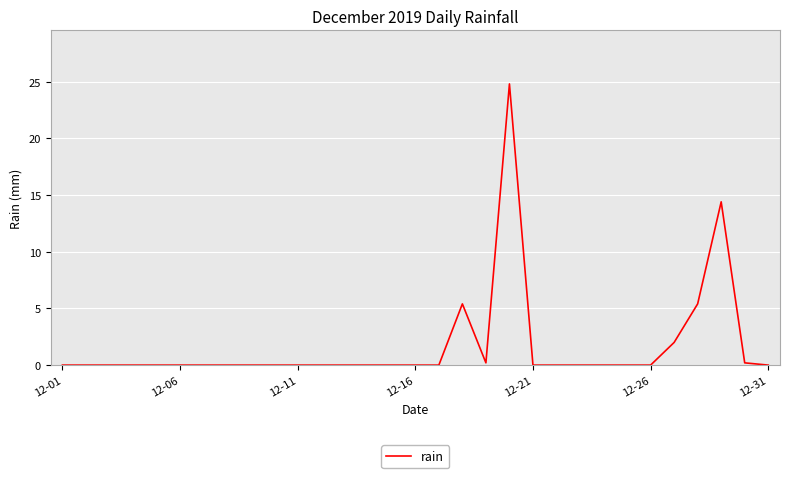

What is the greatest value displayed?

24.8